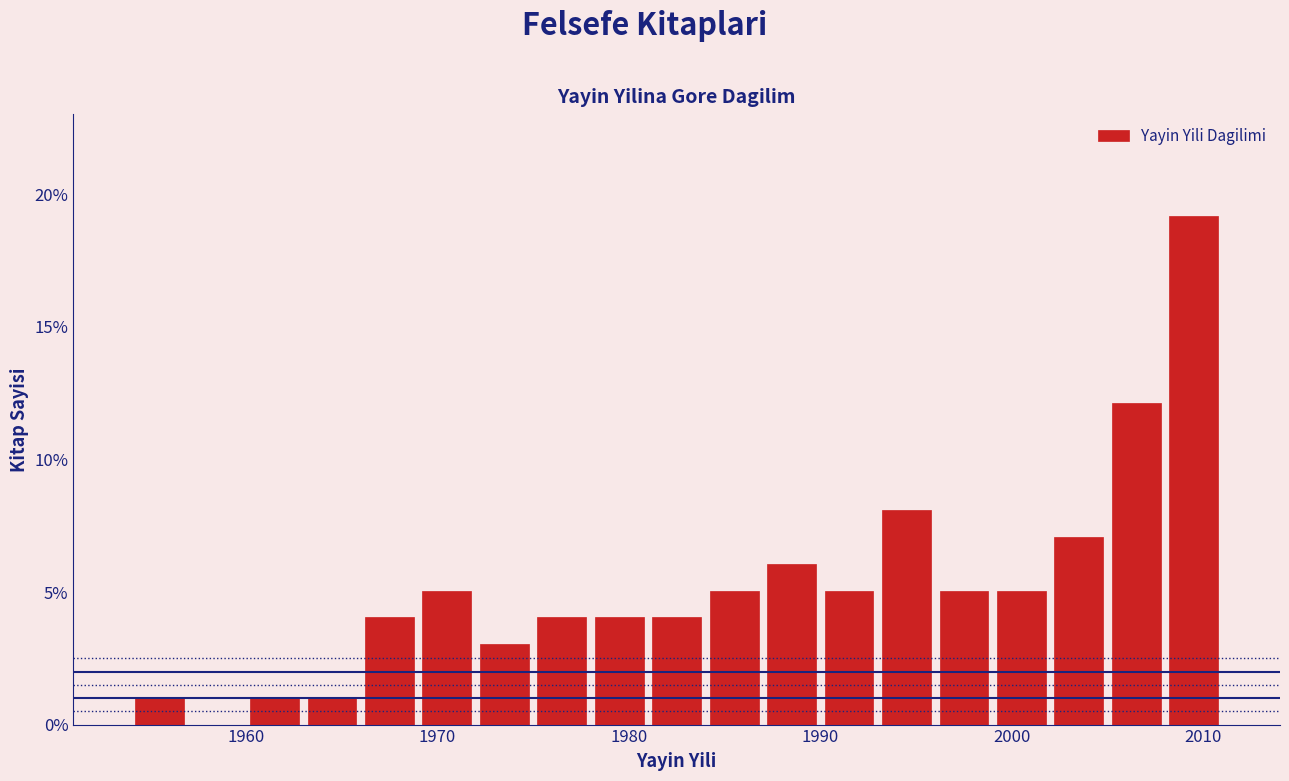

Read against the x-axis, roughly where is the centre of the tallest bar?

2010